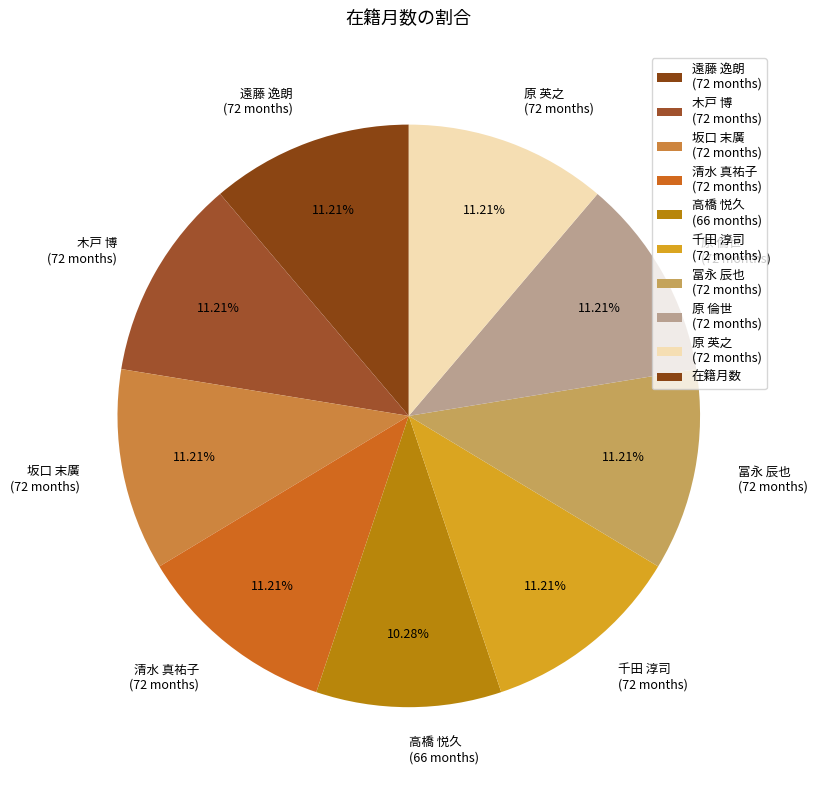

What is the ratio of the value at 原 英之 (72 months) to the value at 千田 淳司 (72 months)?

1.0